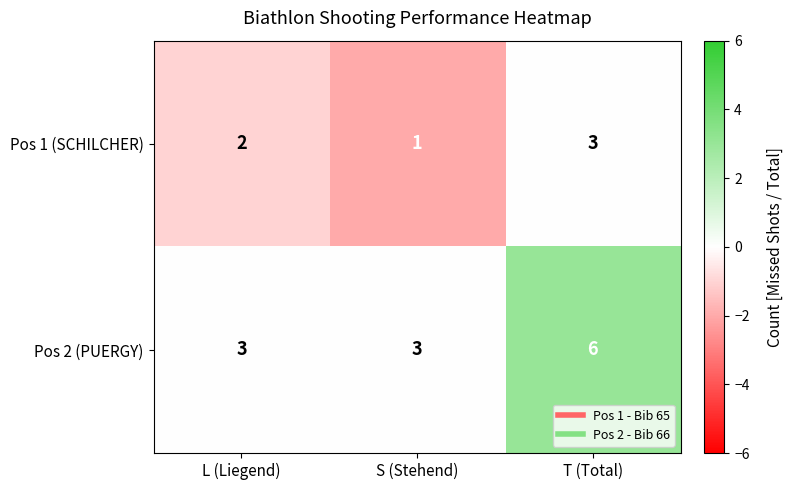

True or false: Pos 1 (SCHILCHER) has a value of 2 at S (Stehend).

False